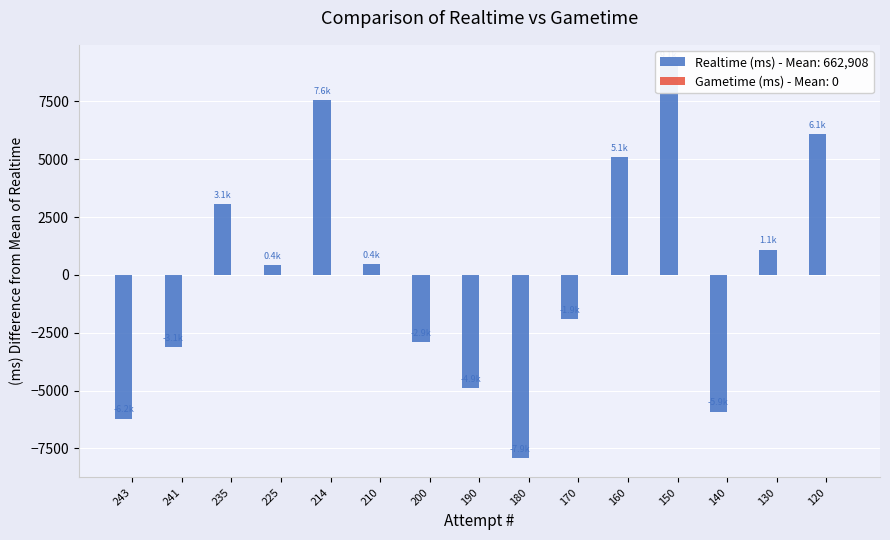

How many bars are there in total?

15